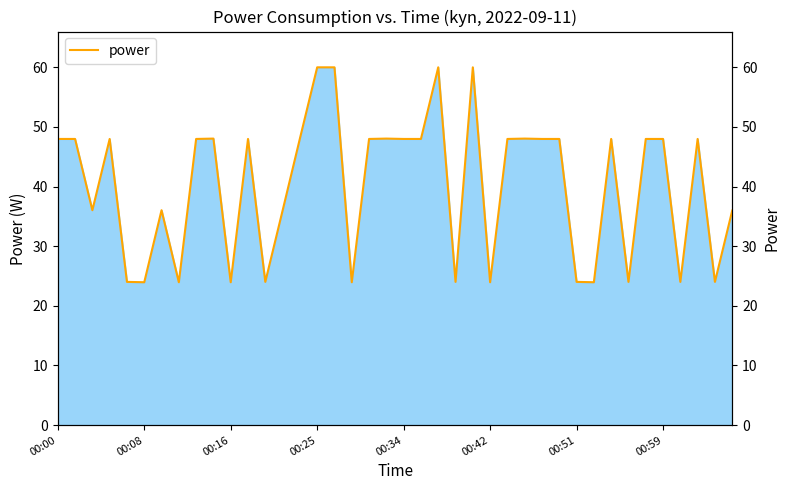

What is the greatest value displayed?

60.0